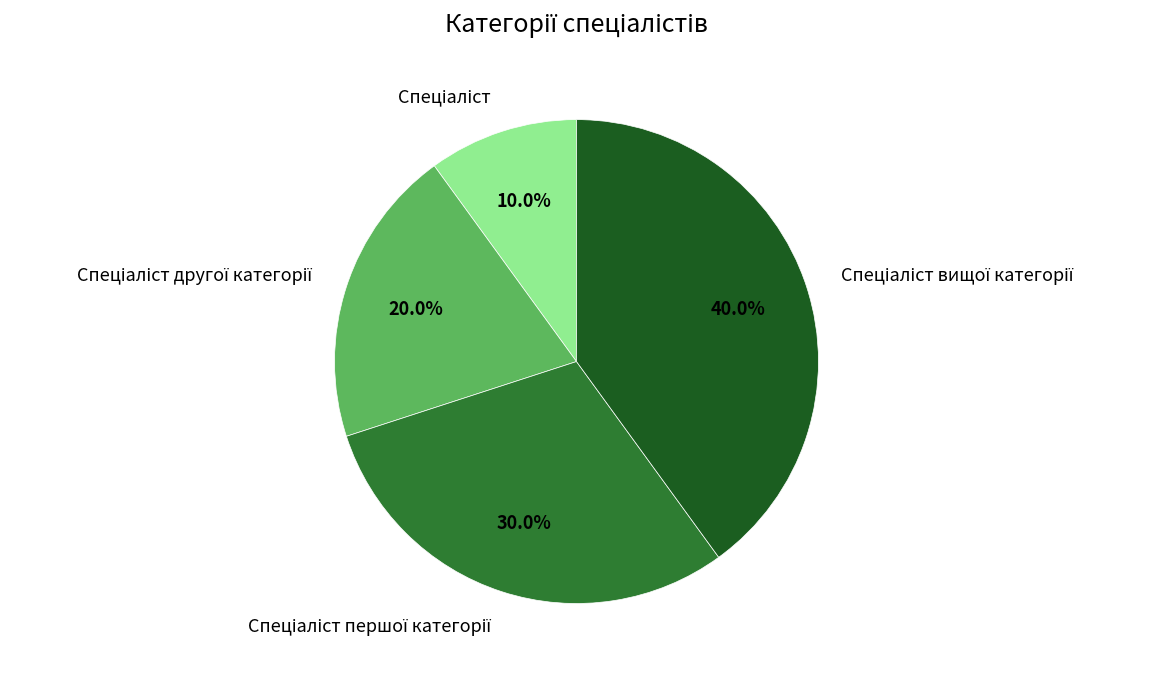

How many segments does this pie chart have?

4